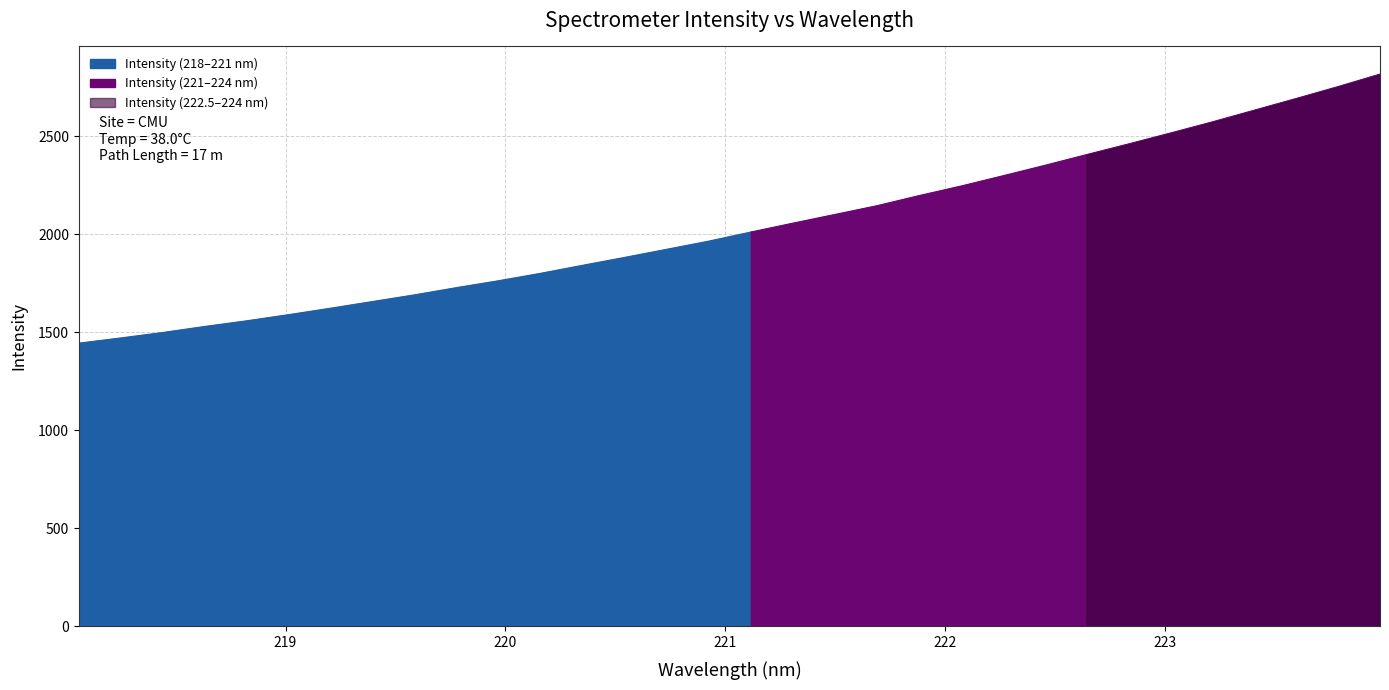

At which label is the value closest to 2130?

221.6902